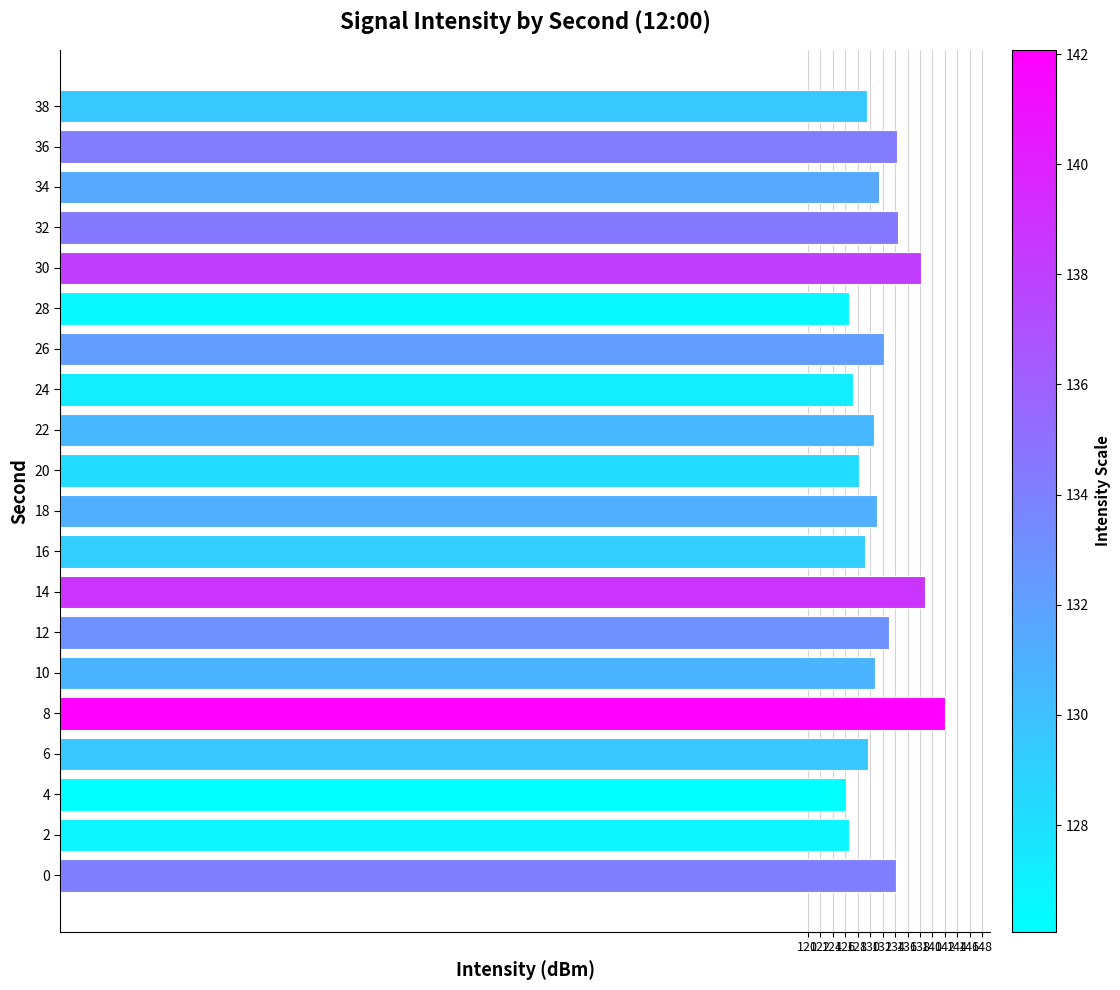

What is the minimum value shown in the chart?

126.1